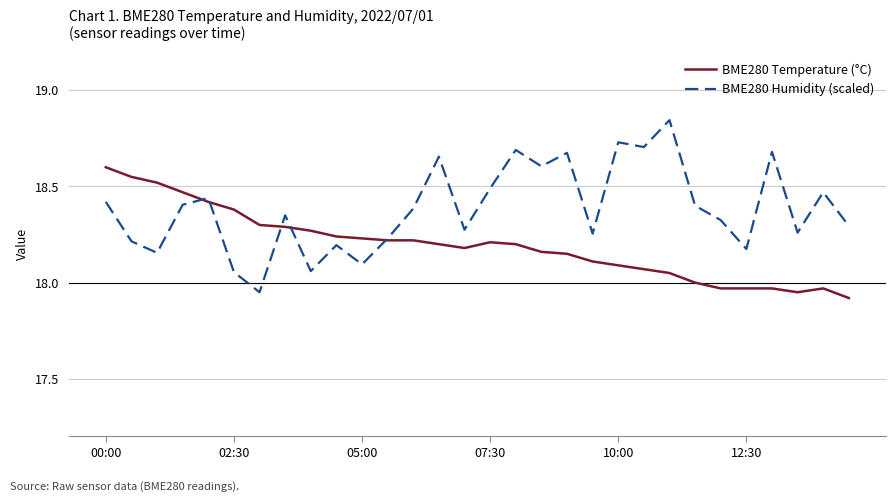

Which series has the largest total across all categories?

BME280 Humidity (scaled)